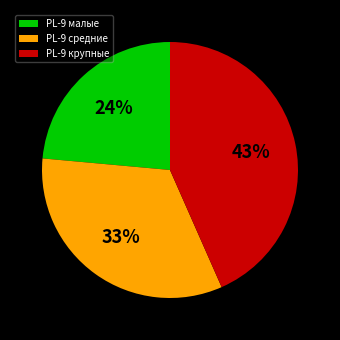

Is the sum of PL-9 малые and PL-9 крупные greater than half?

Yes